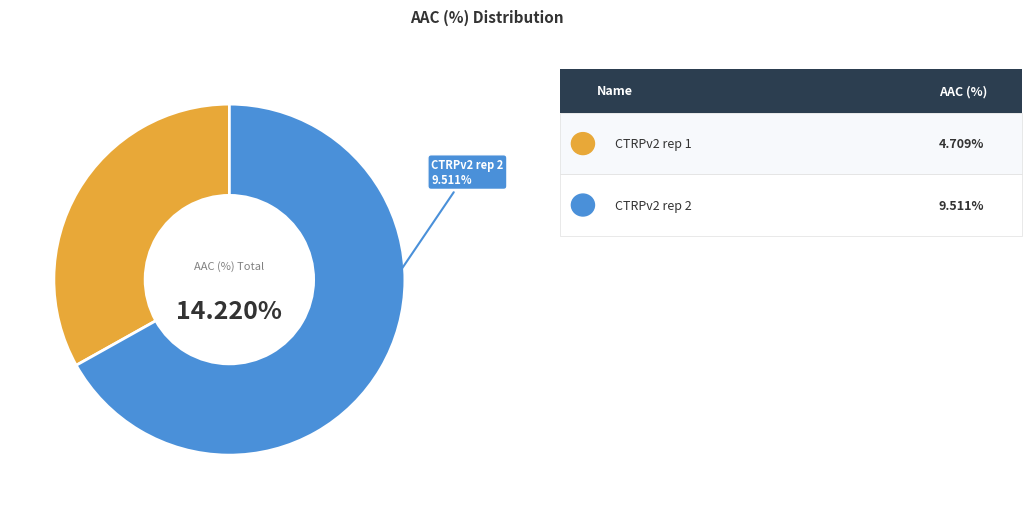

What percentage is the CTRPv2 rep 1 slice, to the nearest percent?

33%